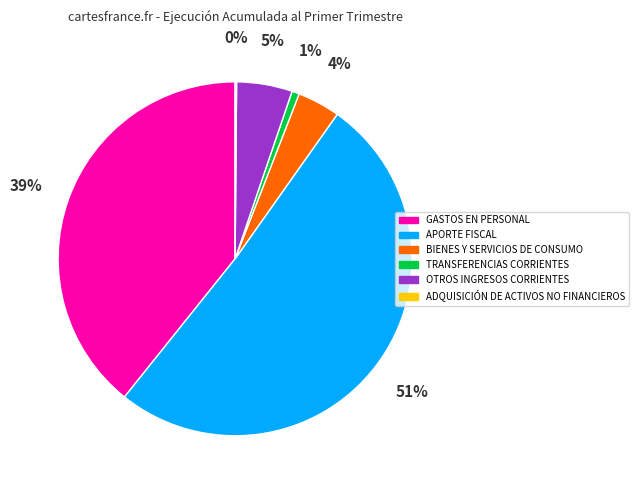

Is it true that APORTE FISCAL is 51% of the pie?

True